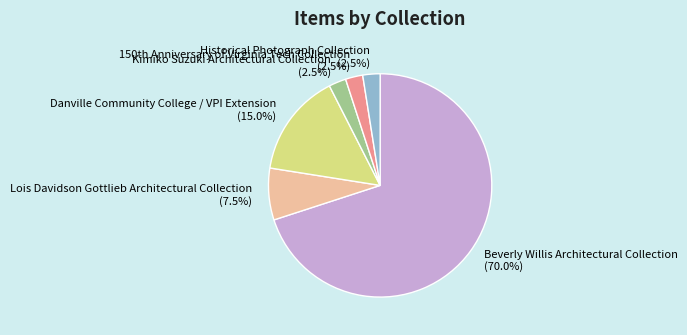

Which category accounts for the majority?

Beverly Willis Architectural Collection